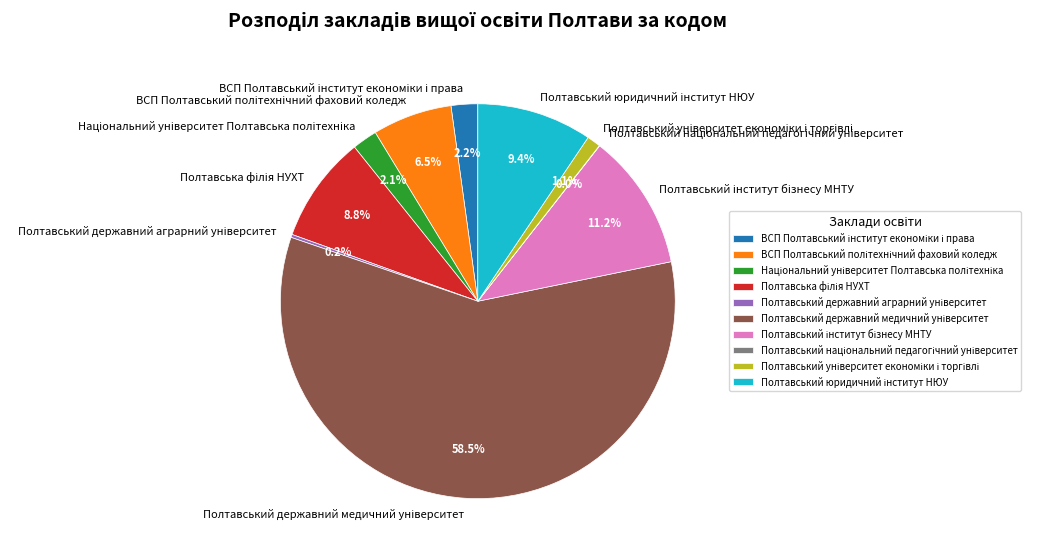

Does any single category account for the majority?

Yes